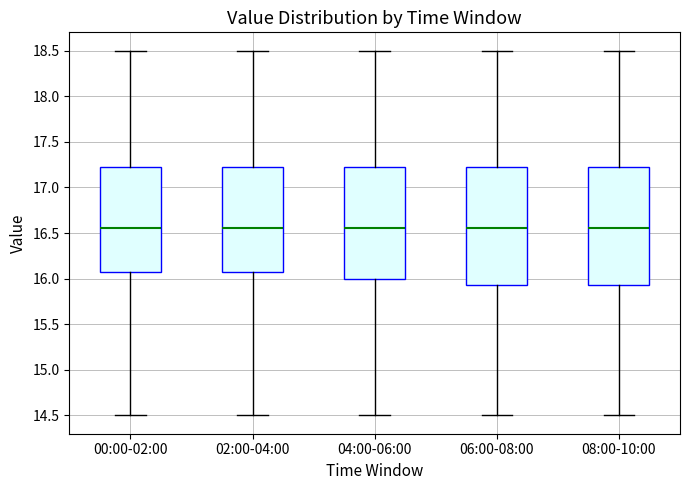

Where does the upper whisker of the box for 04:00-06:00 end on the y-axis? The values are not printed on the chart, so give them approximately, as read against the axis.

18.50